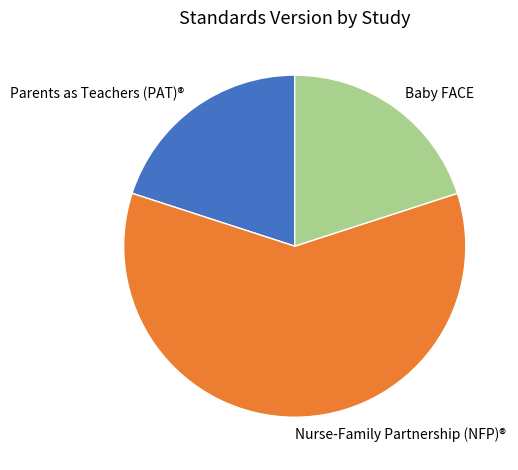

Is there a majority slice in this chart?

Yes